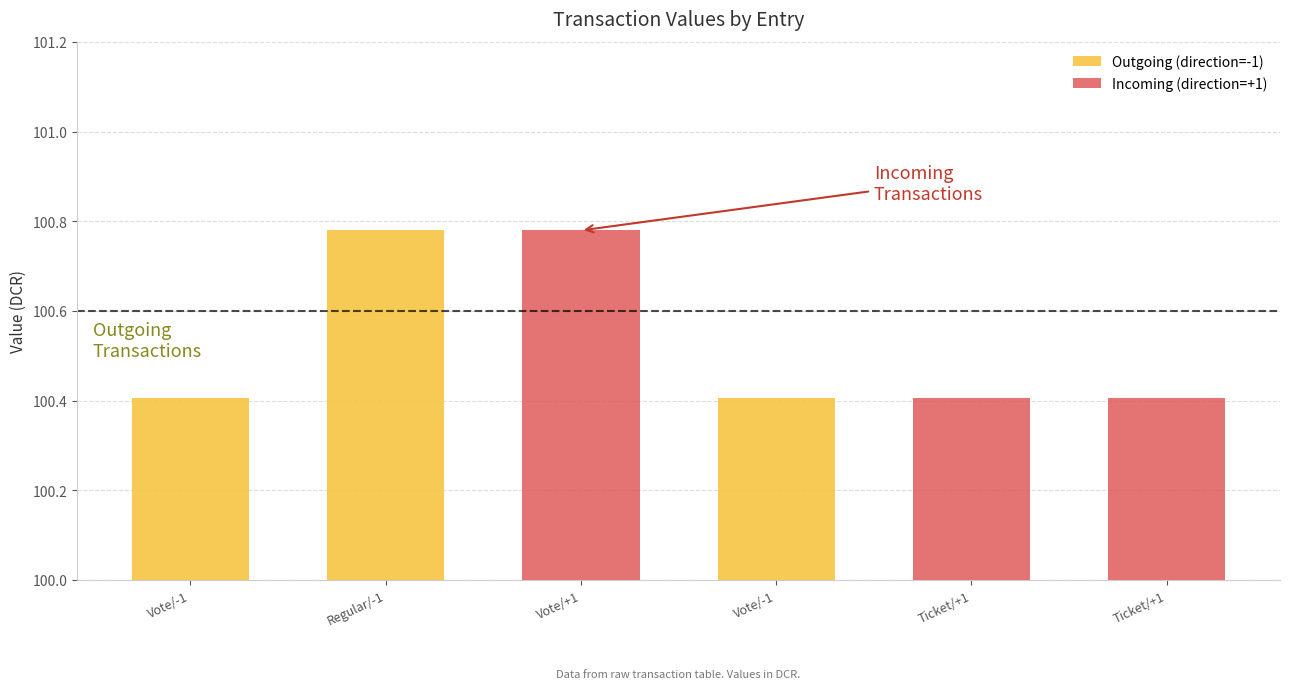

At which label does Incoming (direction=+1) first exceed 100?

Vote/+1